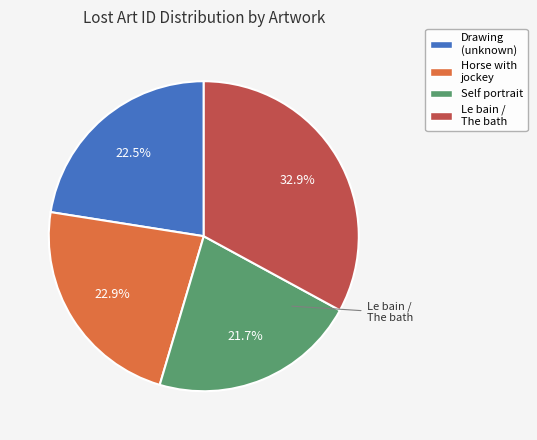

Is there a majority slice in this chart?

No